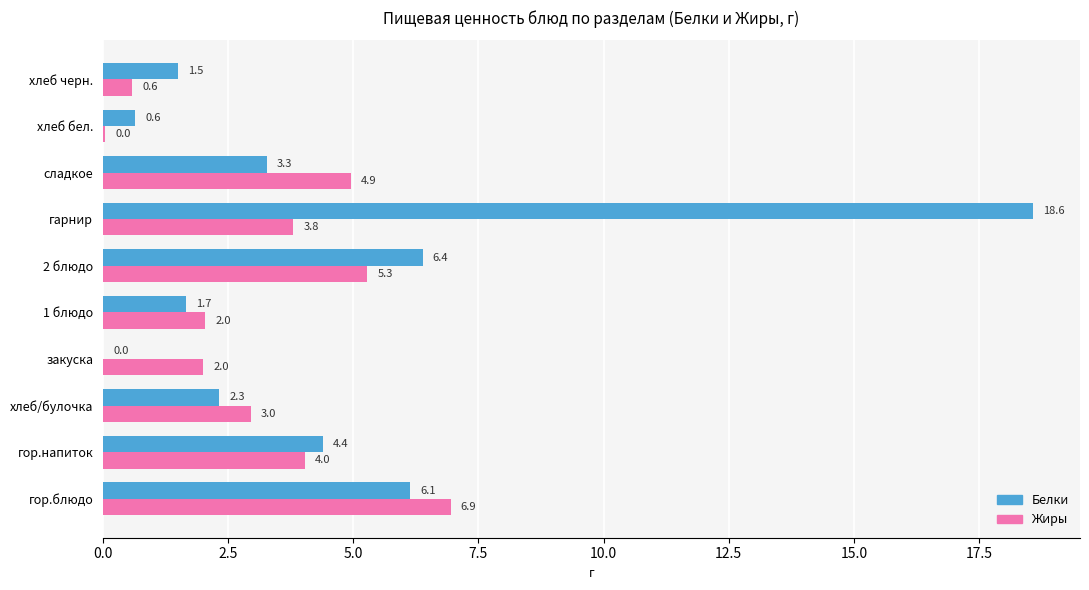

At which category is the sum across all series the highest?

гарнир